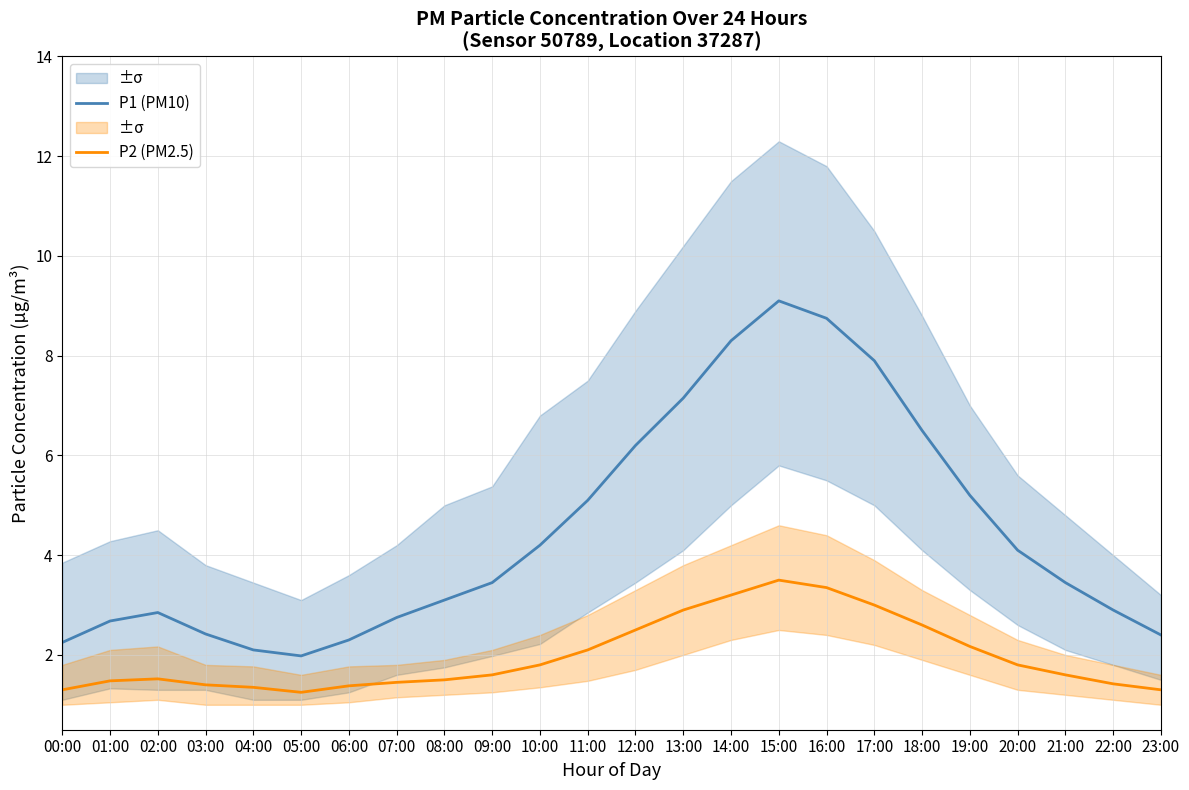

At which category does the chart reach its peak across all series?

15:00